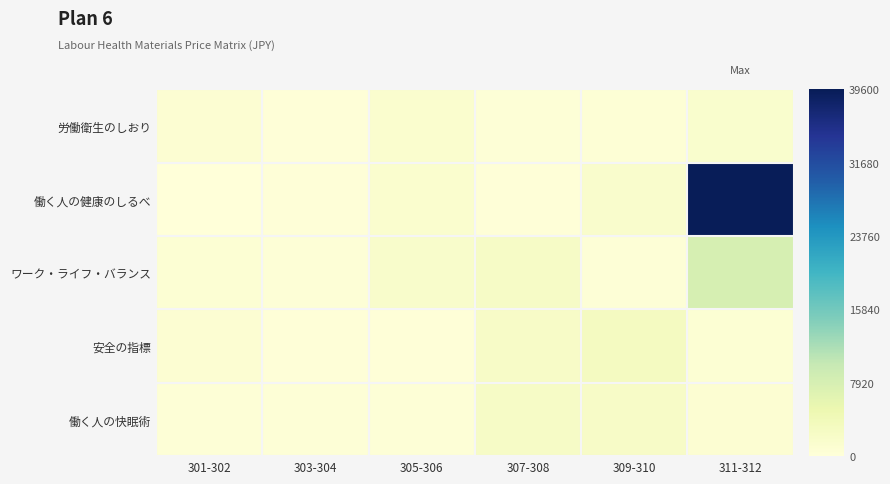

Rank the series by their maximum value, from lowest to highest.

労働衛生のしおり, 働く人の快眠術, 安全の指標, ワーク・ライフ・バランス, 働く人の健康のしるべ